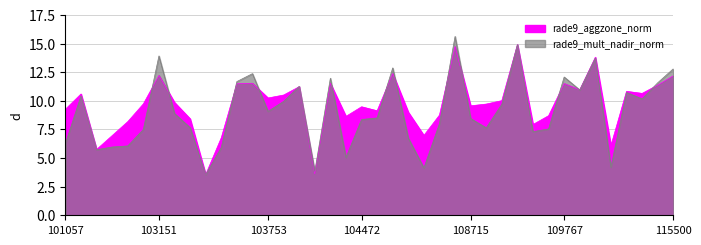

What is the difference between the rade9_mult_nadir_norm values at 103515 and 110127?

5.0